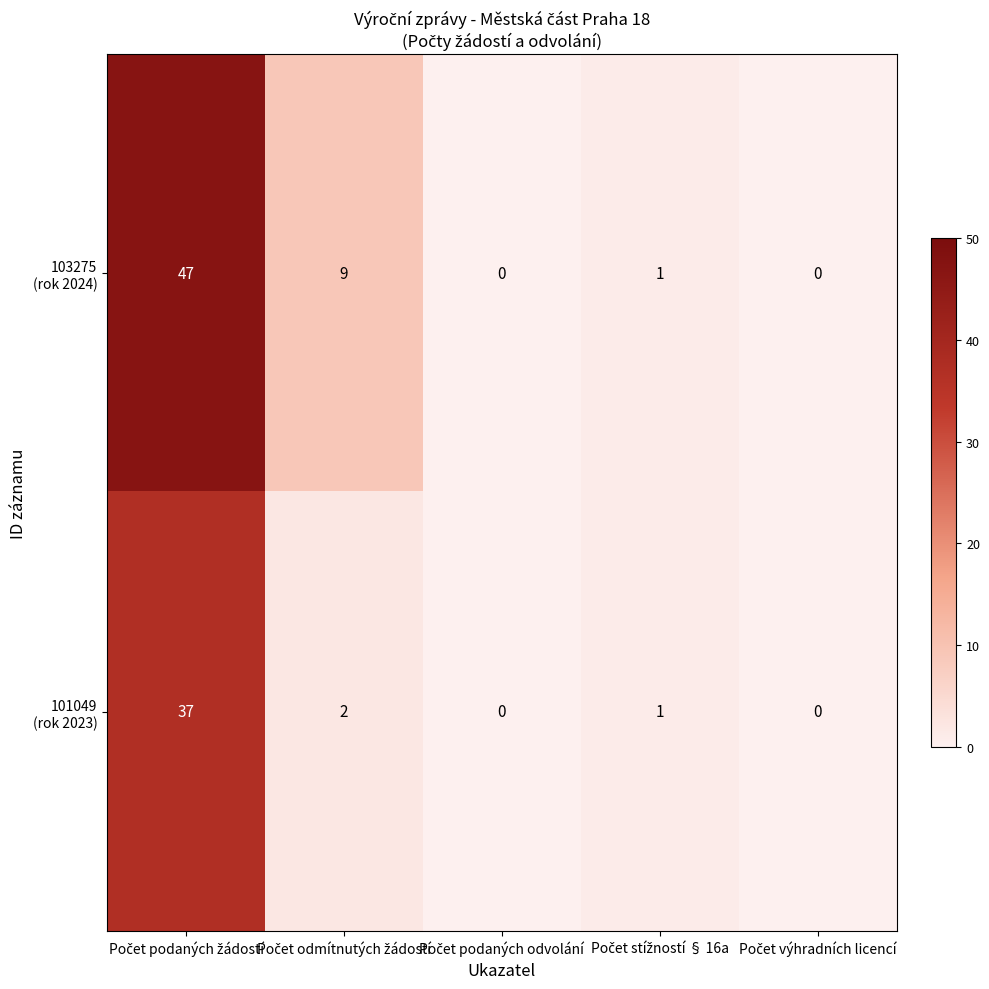

What is the greatest value displayed?

47